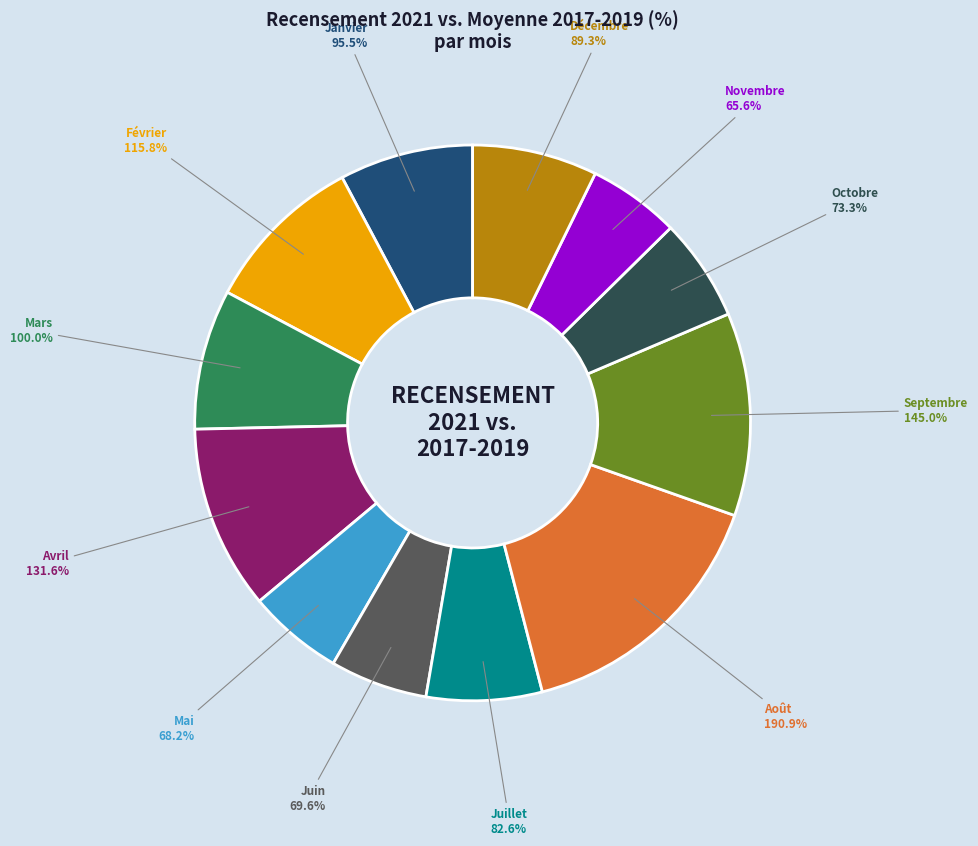

How many segments does this pie chart have?

12